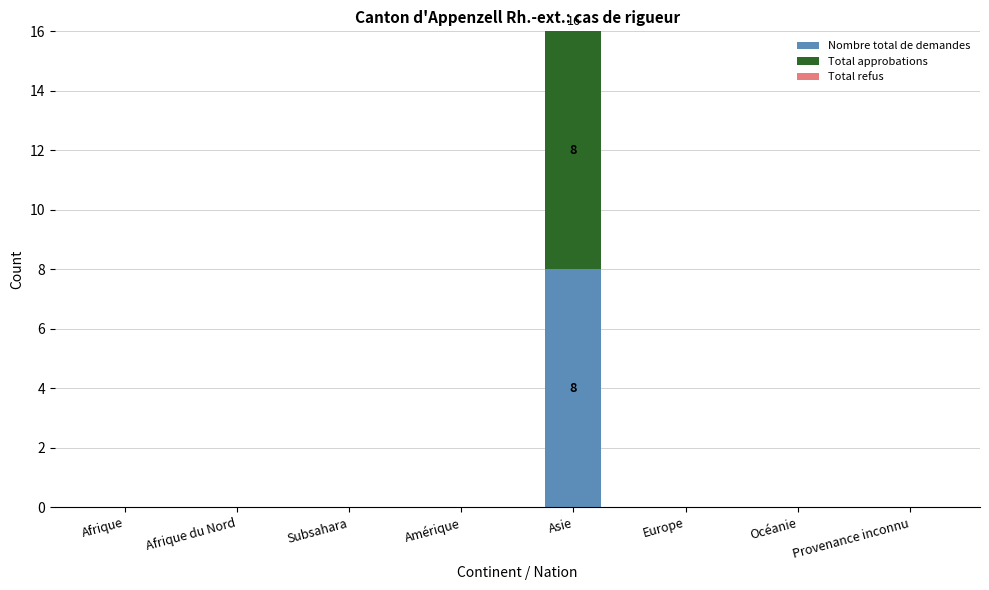

Reading left to right, transcribe the values for Nombre total de demandes.

Afrique=0	Afrique du Nord=0	Subsahara=0	Amérique=0	Asie=8	Europe=0	Océanie=0	Provenance inconnu=0